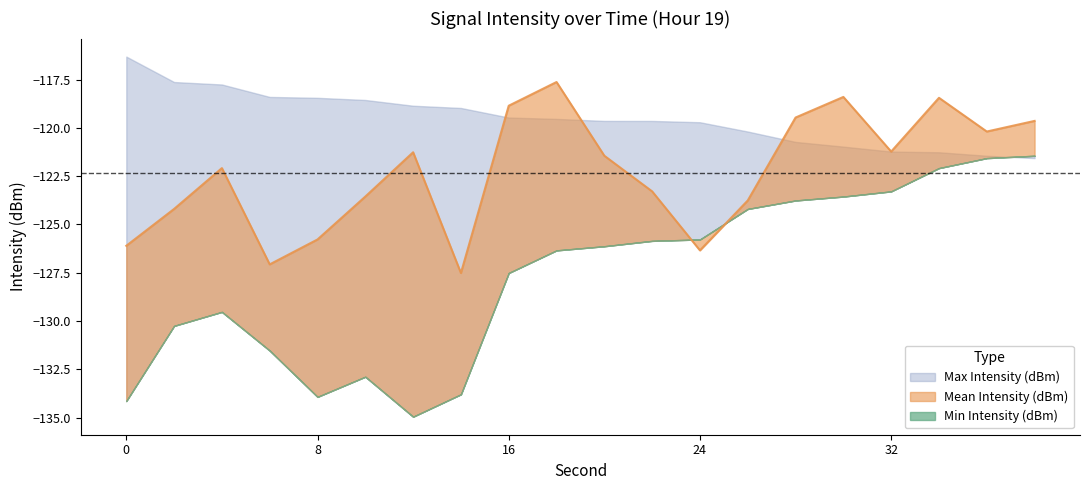

Where do Mean Intensity (dBm) and Min Intensity (dBm) first cross each other?

22 and 24